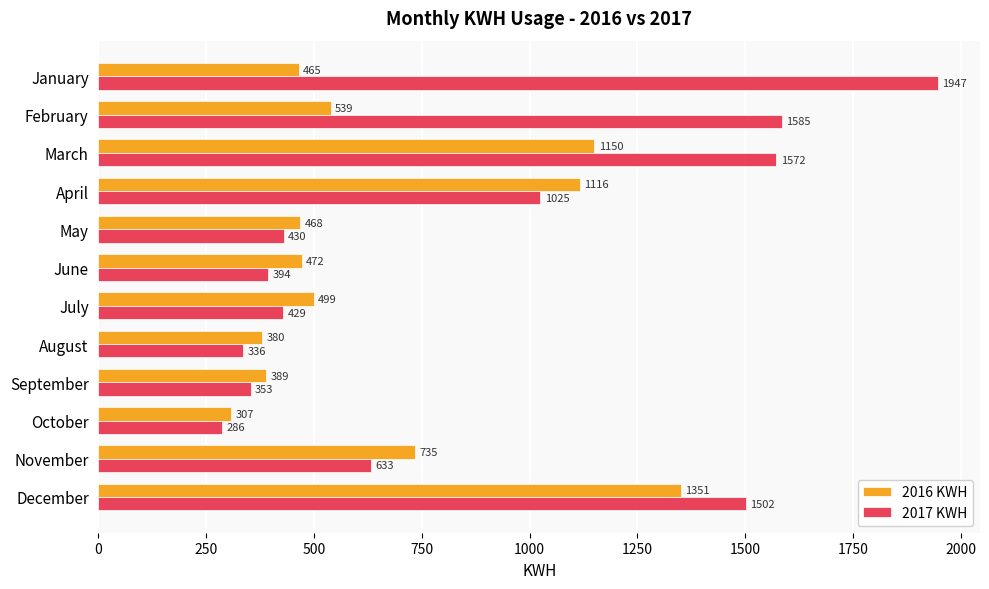

What is the difference between the highest and lowest values at May?

38